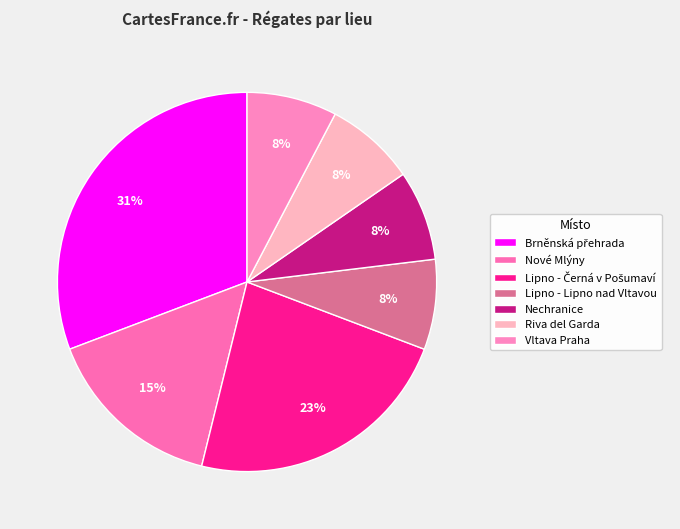

How many segments does this pie chart have?

7